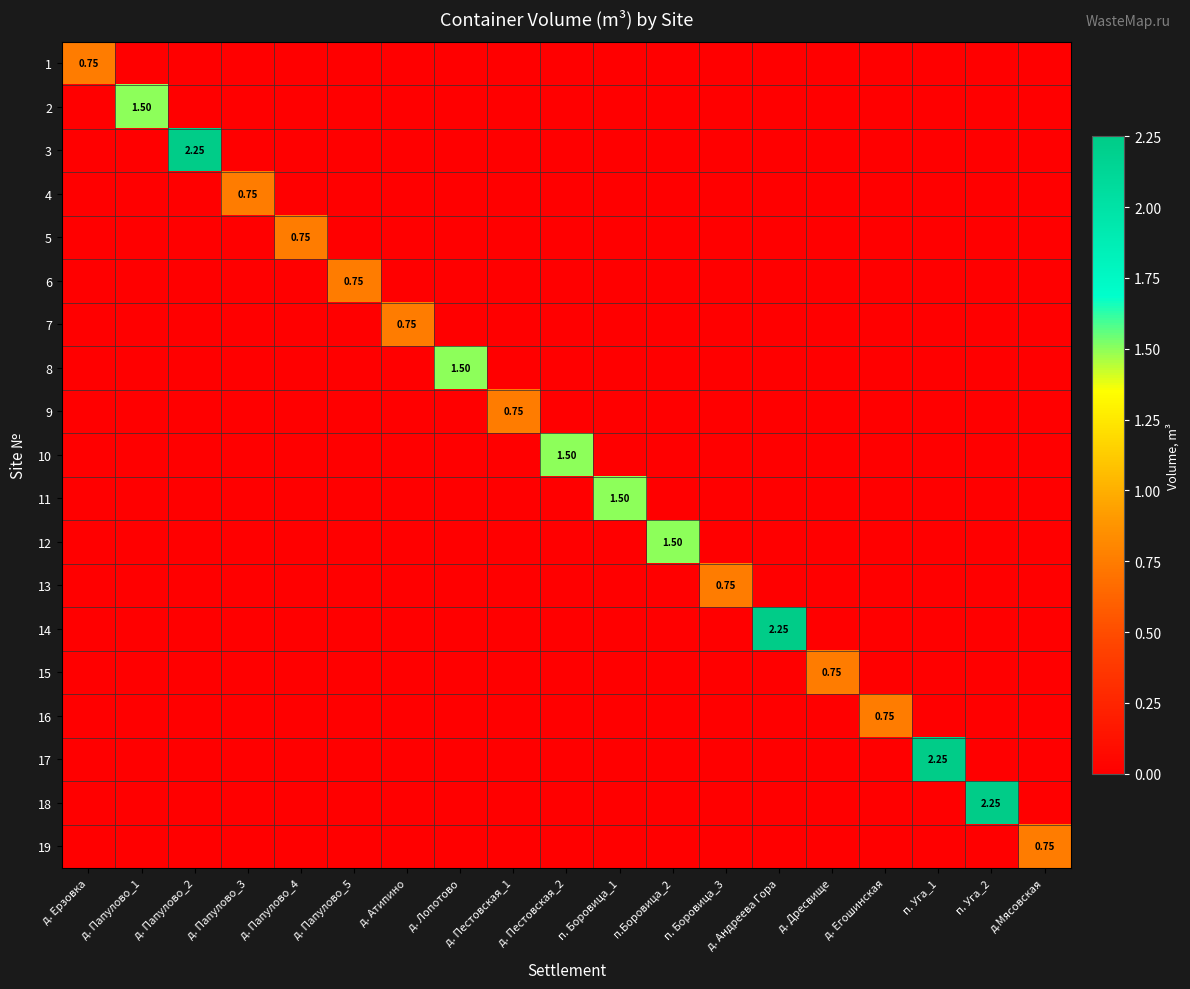

Is it true that 12 equals 0.0 at д.Мясовская?

True